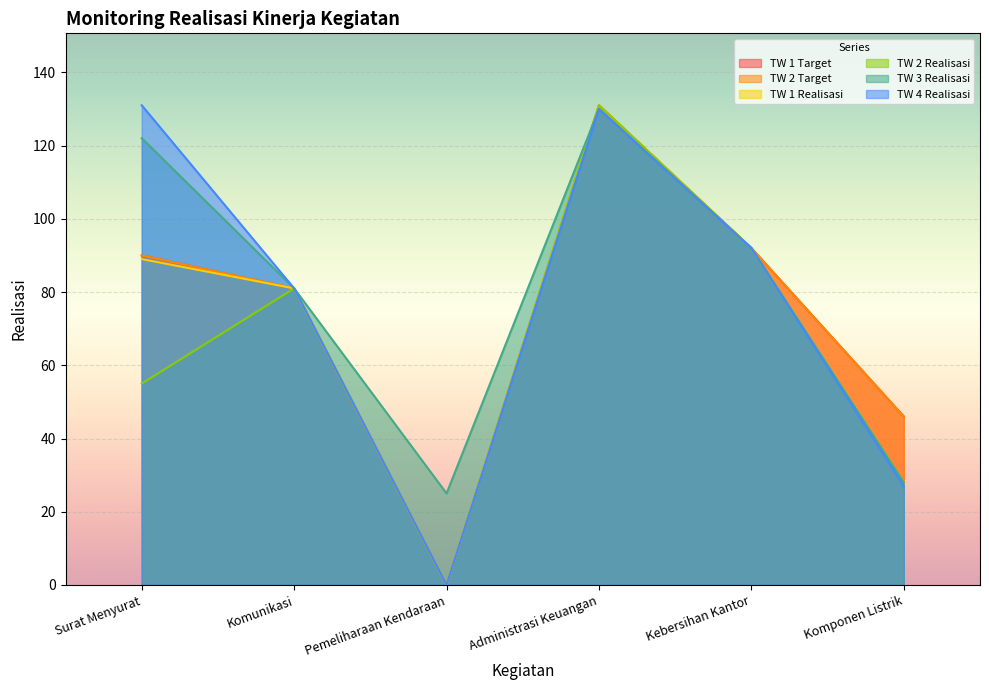

At which category does TW 4 Realisasi reach its first local peak?

Administrasi Keuangan